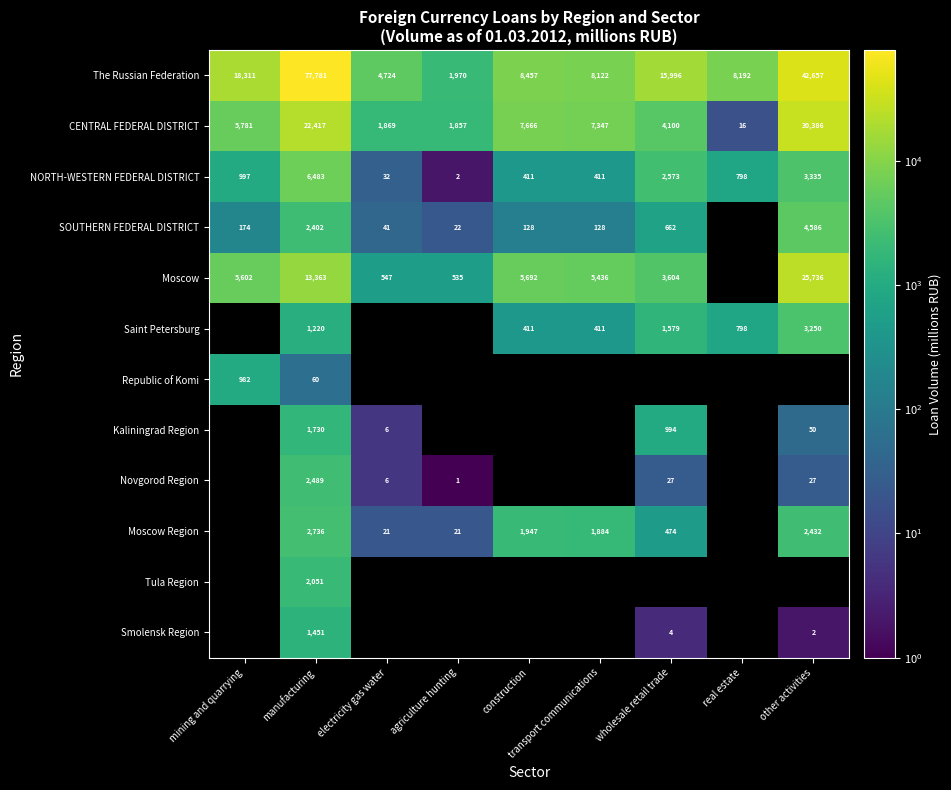

The value of The Russian Federation at agriculture hunting is 1970. True or false?

True